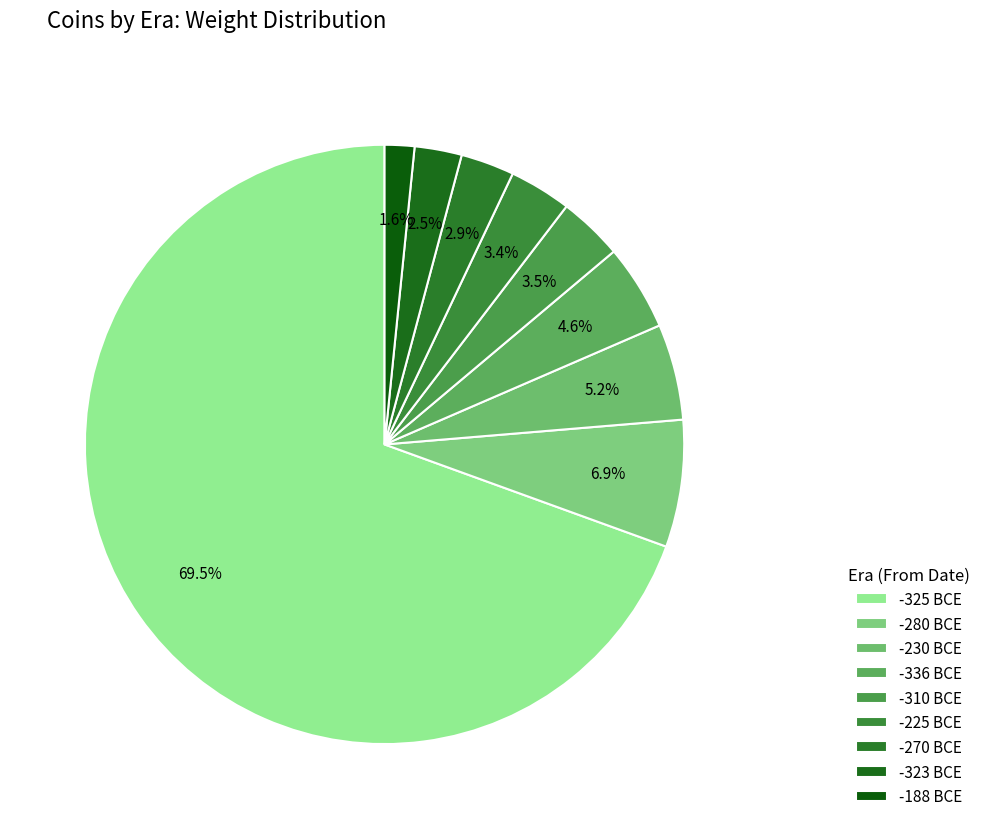

Count the number of slices in the pie.

9